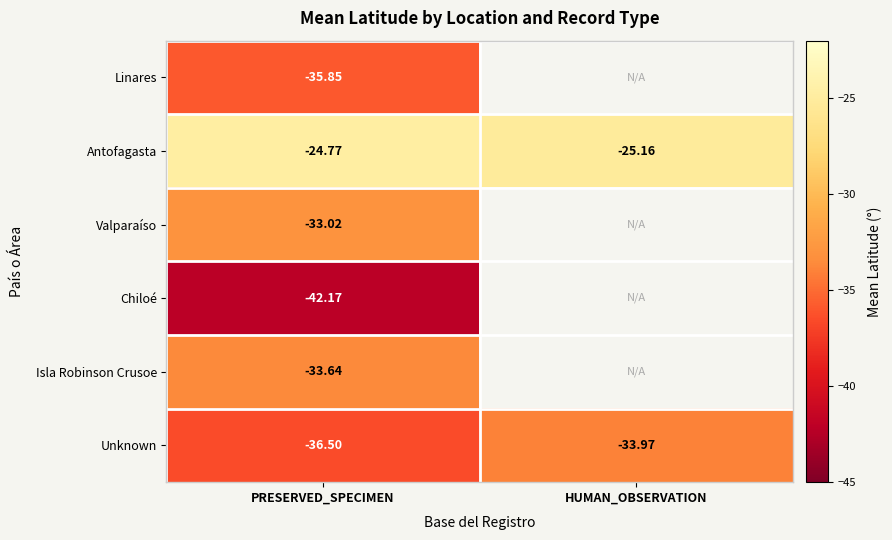

Between HUMAN_OBSERVATION and PRESERVED_SPECIMEN, which is larger?

PRESERVED_SPECIMEN